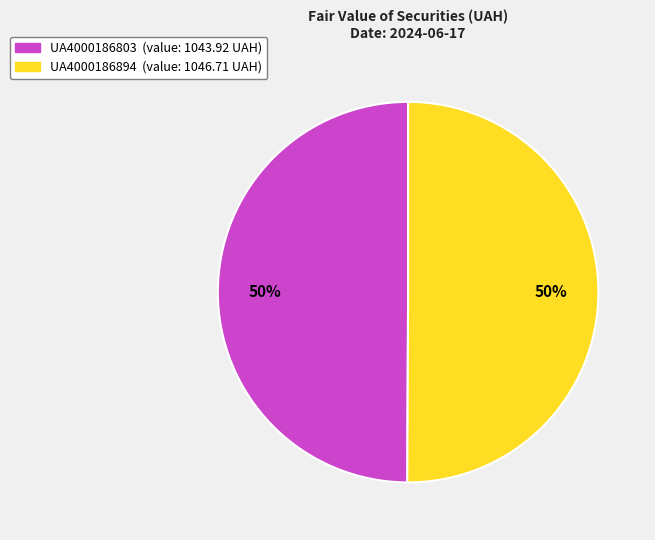

What is the ratio of the value at UA4000186894 to the value at UA4000186803?

1.0